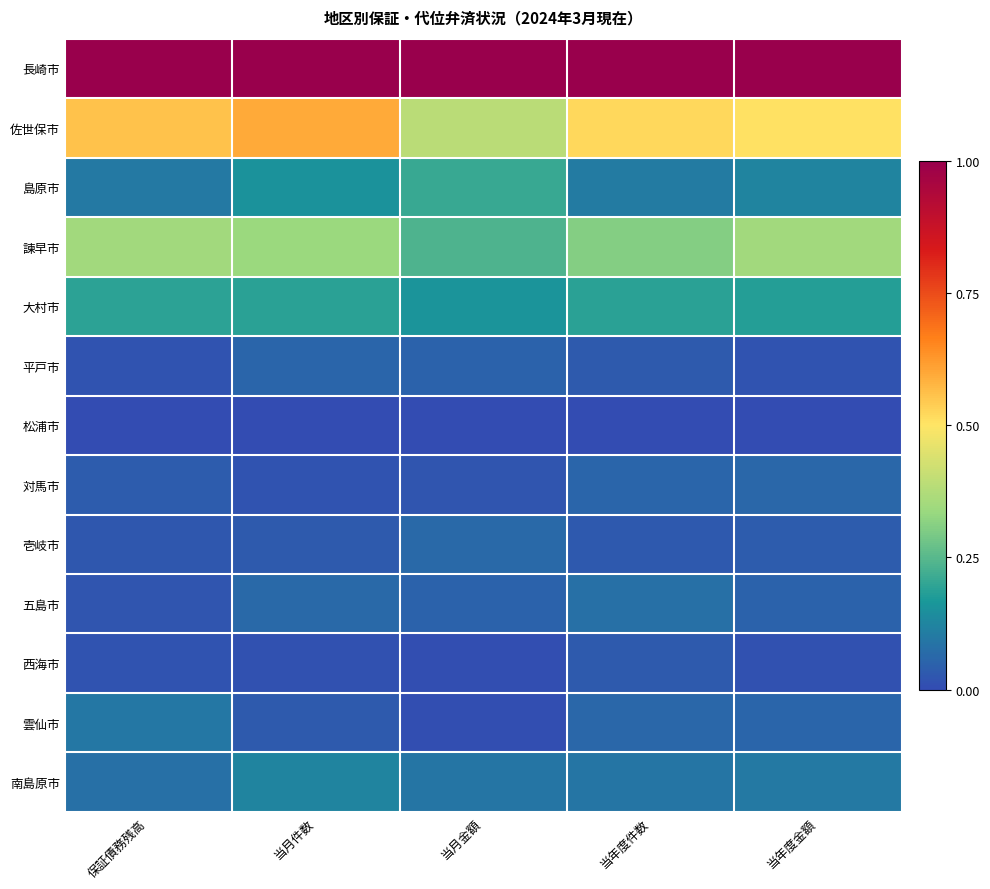

At which category is the sum across all series the highest?

当月件数